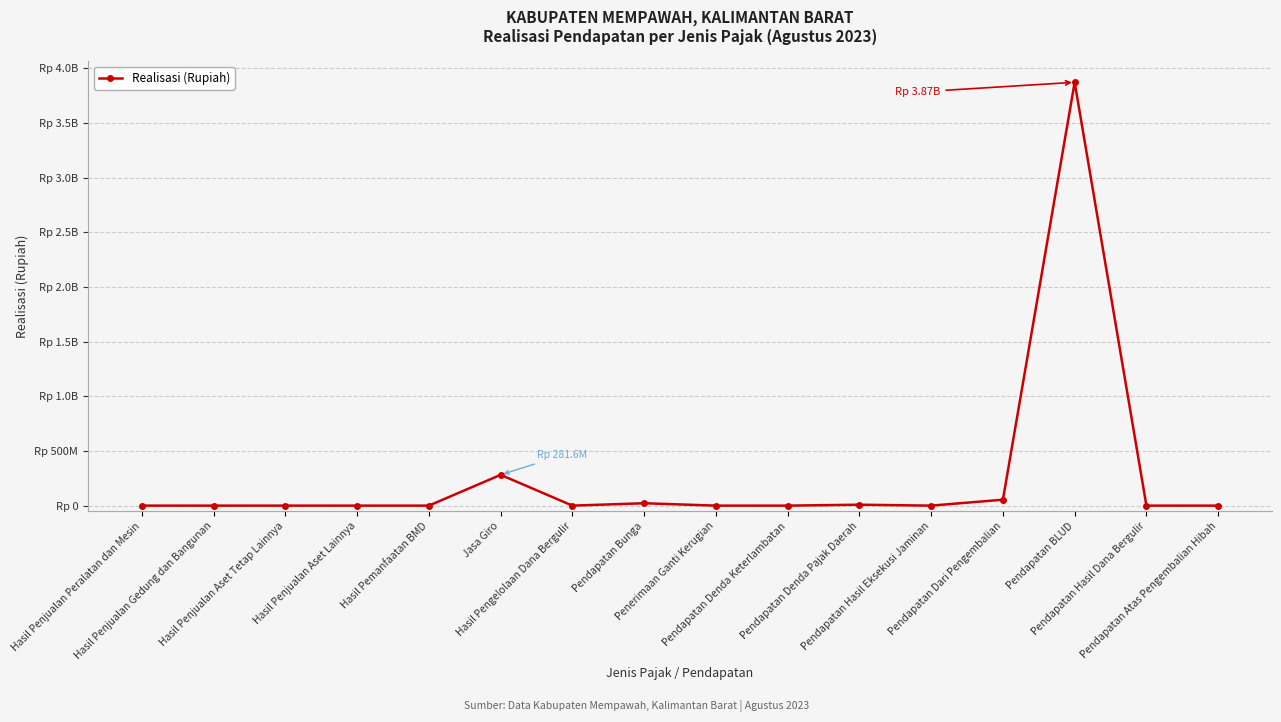

Reading right to left, extract all data points from this chart.

Pendapatan Atas Pengembalian Hibah=0.0	Pendapatan Hasil Dana Bergulir=0.0	Pendapatan BLUD=3872267378.8	Pendapatan Dari Pengembalian=54138035.0	Pendapatan Hasil Eksekusi Jaminan=0.0	Pendapatan Denda Pajak Daerah=8397100.0	Pendapatan Denda Keterlambatan=0.0	Penerimaan Ganti Kerugian=0.0	Pendapatan Bunga=21884054.0	Hasil Pengelolaan Dana Bergulir=0.0	Jasa Giro=281570224.6	Hasil Pemanfaatan BMD=0.0	Hasil Penjualan Aset Lainnya=0.0	Hasil Penjualan Aset Tetap Lainnya=0.0	Hasil Penjualan Gedung dan Bangunan=0.0	Hasil Penjualan Peralatan dan Mesin=0.0